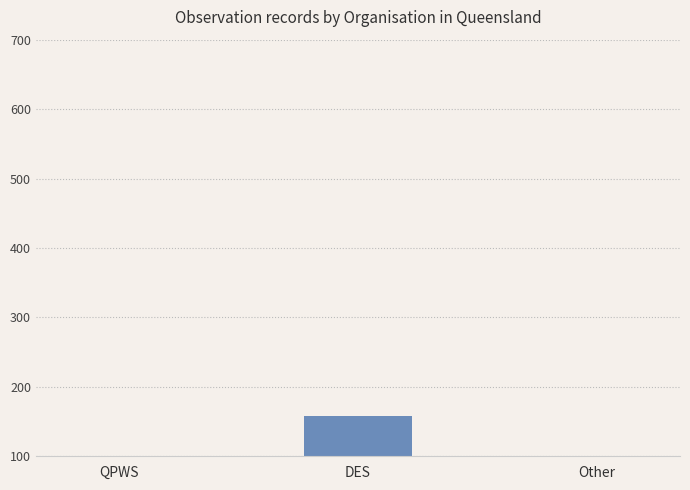

The chart shows a value of 48 at Other. True or false?

True